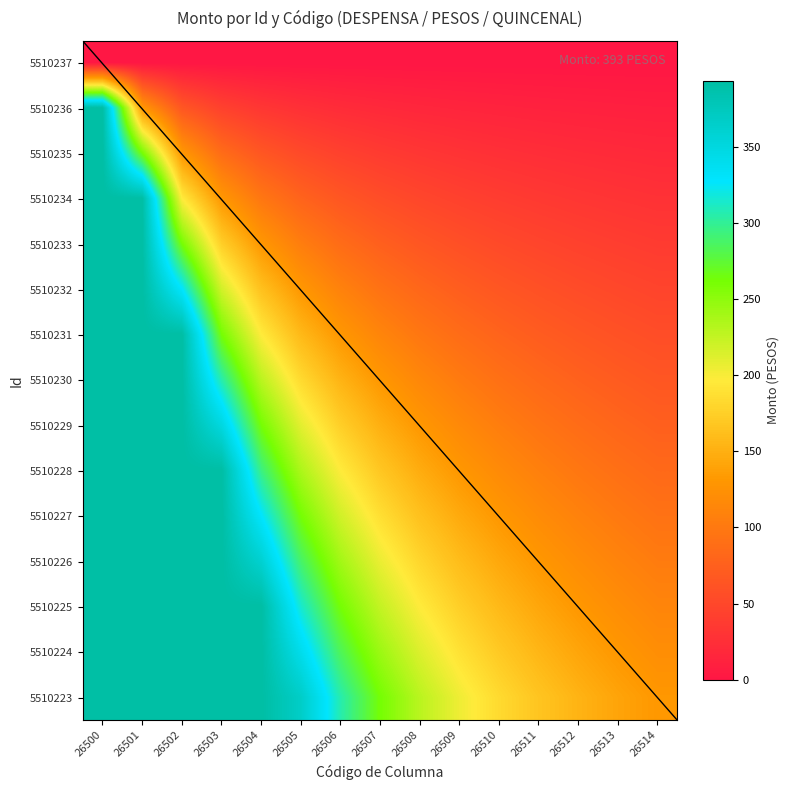

How many distinct data groups are displayed?

15